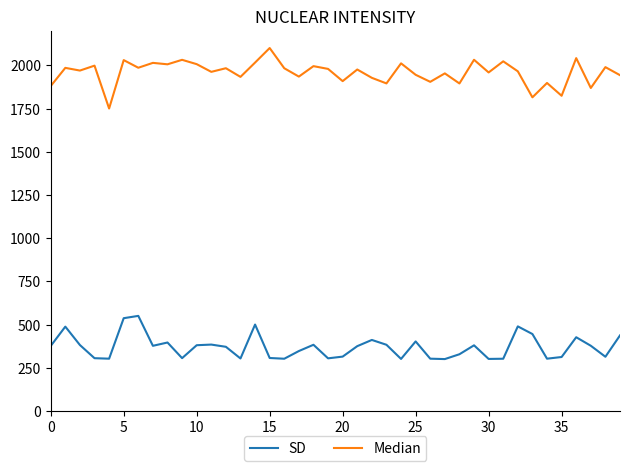

What is the difference between the maximum and minimum values in the SD series?

250.0